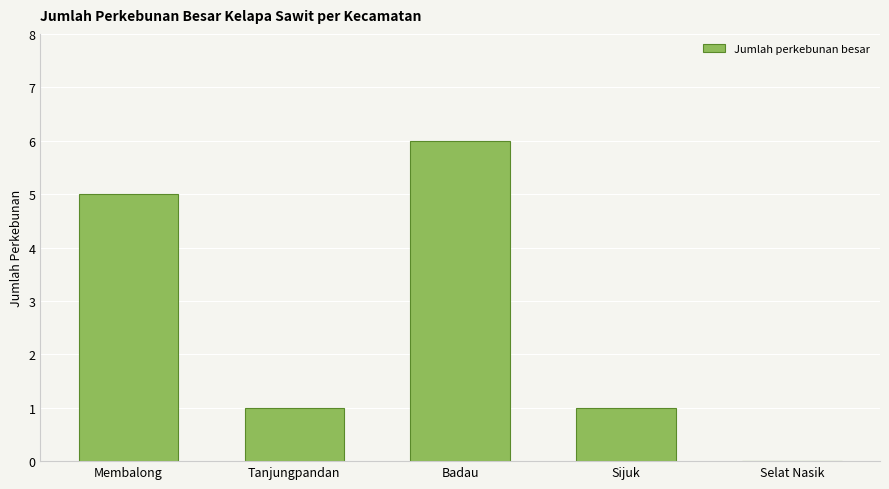

Are the bars horizontal?

No